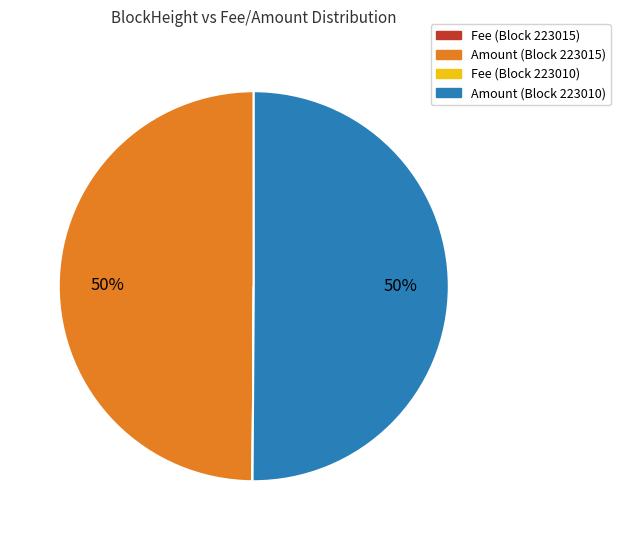

The Amount (Block 223010) slice represents 40% of the pie. True or false?

False